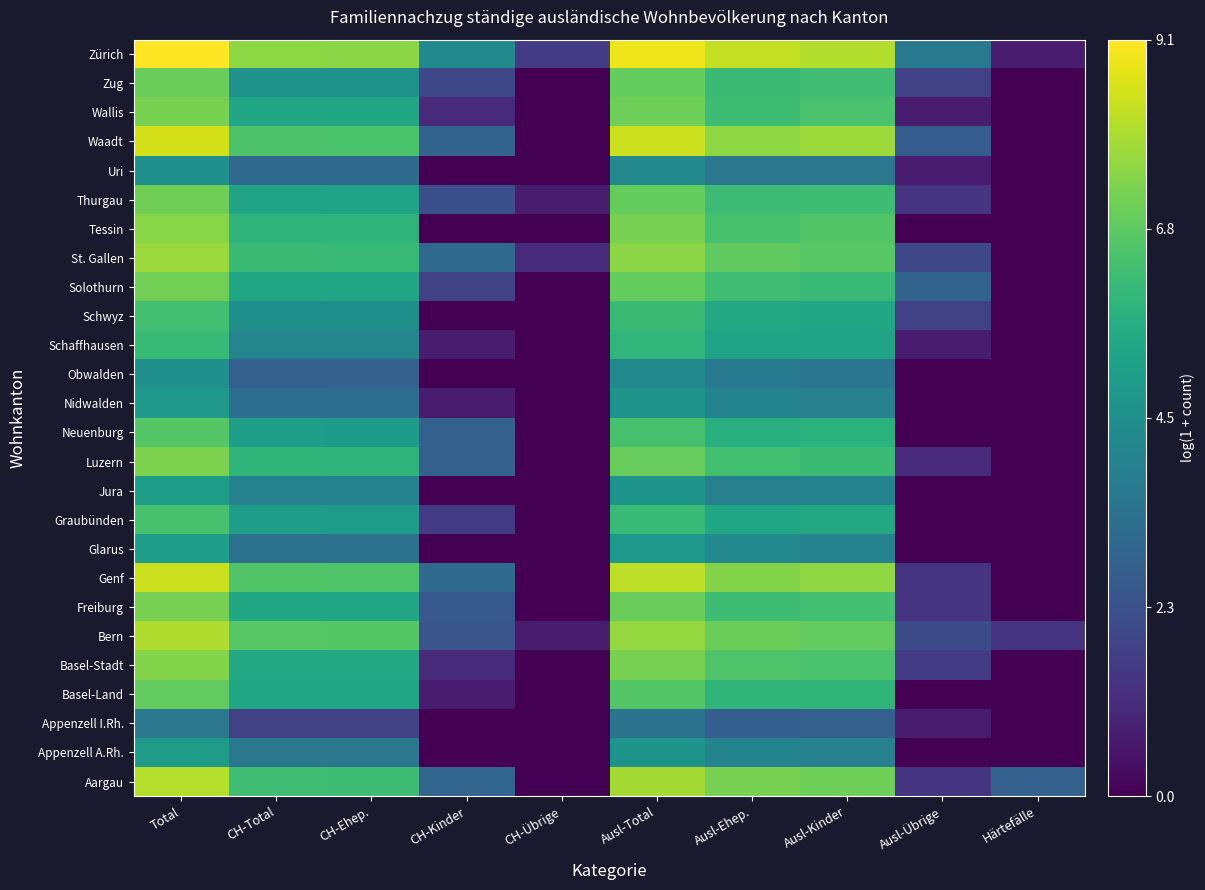

Reading right to left, transcribe all the data shown in this chart.

Aargau: Härtefälle=2.8	Ausl-Übrige=1.4	Ausl-Kinder=7.1	Ausl-Ehep.=7.2	Ausl-Total=7.8	CH-Übrige=0.0	CH-Kinder=2.9	CH-Ehep.=6.3	CH-Total=6.3	Total=8.0
Appenzell A.Rh.: Härtefälle=0.0	Ausl-Übrige=0.0	Ausl-Kinder=3.9	Ausl-Ehep.=4.1	Ausl-Total=4.7	CH-Übrige=0.0	CH-Kinder=0.0	CH-Ehep.=3.6	CH-Total=3.6	Total=5.0
Appenzell I.Rh.: Härtefälle=0.0	Ausl-Übrige=0.7	Ausl-Kinder=2.8	Ausl-Ehep.=2.7	Ausl-Total=3.4	CH-Übrige=0.0	CH-Kinder=0.0	CH-Ehep.=1.8	CH-Total=1.8	Total=3.6
Basel-Land: Härtefälle=0.0	Ausl-Übrige=0.0	Ausl-Kinder=5.9	Ausl-Ehep.=5.9	Ausl-Total=6.6	CH-Übrige=0.0	CH-Kinder=0.7	CH-Ehep.=5.4	CH-Total=5.4	Total=6.9
Basel-Stadt: Härtefälle=0.0	Ausl-Übrige=1.6	Ausl-Kinder=6.4	Ausl-Ehep.=6.6	Ausl-Total=7.2	CH-Übrige=0.0	CH-Kinder=1.1	CH-Ehep.=5.5	CH-Total=5.5	Total=7.4
Bern: Härtefälle=1.4	Ausl-Übrige=2.1	Ausl-Kinder=6.9	Ausl-Ehep.=7.0	Ausl-Total=7.6	CH-Übrige=0.7	CH-Kinder=2.4	CH-Ehep.=6.7	CH-Total=6.7	Total=8.0
Freiburg: Härtefälle=0.0	Ausl-Übrige=1.4	Ausl-Kinder=6.4	Ausl-Ehep.=6.2	Ausl-Total=7.0	CH-Übrige=0.0	CH-Kinder=2.5	CH-Ehep.=5.4	CH-Total=5.4	Total=7.2
Genf: Härtefälle=0.0	Ausl-Übrige=1.4	Ausl-Kinder=7.6	Ausl-Ehep.=7.4	Ausl-Total=8.2	CH-Übrige=0.0	CH-Kinder=3.1	CH-Ehep.=6.6	CH-Total=6.6	Total=8.3
Glarus: Härtefälle=0.0	Ausl-Übrige=0.0	Ausl-Kinder=4.0	Ausl-Ehep.=4.3	Ausl-Total=4.8	CH-Übrige=0.0	CH-Kinder=0.0	CH-Ehep.=3.4	CH-Total=3.4	Total=5.0
Graubünden: Härtefälle=0.0	Ausl-Übrige=0.0	Ausl-Kinder=5.5	Ausl-Ehep.=5.4	Ausl-Total=6.1	CH-Übrige=0.0	CH-Kinder=1.6	CH-Ehep.=5.0	CH-Total=5.0	Total=6.4
Jura: Härtefälle=0.0	Ausl-Übrige=0.0	Ausl-Kinder=4.0	Ausl-Ehep.=3.9	Ausl-Total=4.7	CH-Übrige=0.0	CH-Kinder=0.0	CH-Ehep.=4.0	CH-Total=4.0	Total=5.1
Luzern: Härtefälle=0.0	Ausl-Übrige=1.1	Ausl-Kinder=6.2	Ausl-Ehep.=6.3	Ausl-Total=6.9	CH-Übrige=0.0	CH-Kinder=2.8	CH-Ehep.=5.9	CH-Total=5.9	Total=7.3
Neuenburg: Härtefälle=0.0	Ausl-Übrige=0.0	Ausl-Kinder=5.8	Ausl-Ehep.=5.7	Ausl-Total=6.4	CH-Übrige=0.0	CH-Kinder=2.8	CH-Ehep.=4.9	CH-Total=5.0	Total=6.7
Nidwalden: Härtefälle=0.0	Ausl-Übrige=0.0	Ausl-Kinder=3.9	Ausl-Ehep.=4.1	Ausl-Total=4.7	CH-Übrige=0.0	CH-Kinder=0.7	CH-Ehep.=3.3	CH-Total=3.3	Total=4.9
Obwalden: Härtefälle=0.0	Ausl-Übrige=0.0	Ausl-Kinder=3.6	Ausl-Ehep.=3.8	Ausl-Total=4.3	CH-Übrige=0.0	CH-Kinder=0.0	CH-Ehep.=2.8	CH-Total=2.8	Total=4.5
Schaffhausen: Härtefälle=0.0	Ausl-Übrige=0.7	Ausl-Kinder=5.3	Ausl-Ehep.=5.2	Ausl-Total=6.0	CH-Übrige=0.0	CH-Kinder=0.7	CH-Ehep.=4.1	CH-Total=4.1	Total=6.1
Schwyz: Härtefälle=0.0	Ausl-Übrige=1.8	Ausl-Kinder=5.4	Ausl-Ehep.=5.5	Ausl-Total=6.2	CH-Übrige=0.0	CH-Kinder=0.0	CH-Ehep.=4.5	CH-Total=4.5	Total=6.3
Solothurn: Härtefälle=0.0	Ausl-Übrige=2.9	Ausl-Kinder=6.1	Ausl-Ehep.=6.3	Ausl-Total=6.9	CH-Übrige=0.0	CH-Kinder=1.8	CH-Ehep.=5.4	CH-Total=5.4	Total=7.1
St. Gallen: Härtefälle=0.0	Ausl-Übrige=1.9	Ausl-Kinder=6.7	Ausl-Ehep.=6.9	Ausl-Total=7.5	CH-Übrige=1.1	CH-Kinder=3.1	CH-Ehep.=6.1	CH-Total=6.2	Total=7.7
Tessin: Härtefälle=0.0	Ausl-Übrige=0.0	Ausl-Kinder=6.6	Ausl-Ehep.=6.4	Ausl-Total=7.2	CH-Übrige=0.0	CH-Kinder=0.0	CH-Ehep.=5.9	CH-Total=5.9	Total=7.4
Thurgau: Härtefälle=0.0	Ausl-Übrige=1.4	Ausl-Kinder=6.2	Ausl-Ehep.=6.2	Ausl-Total=6.9	CH-Übrige=0.7	CH-Kinder=2.2	CH-Ehep.=5.3	CH-Total=5.3	Total=7.1
Uri: Härtefälle=0.0	Ausl-Übrige=0.7	Ausl-Kinder=3.6	Ausl-Ehep.=3.6	Ausl-Total=4.3	CH-Übrige=0.0	CH-Kinder=0.0	CH-Ehep.=3.1	CH-Total=3.1	Total=4.5
Waadt: Härtefälle=0.0	Ausl-Übrige=2.6	Ausl-Kinder=7.7	Ausl-Ehep.=7.5	Ausl-Total=8.3	CH-Übrige=0.0	CH-Kinder=2.9	CH-Ehep.=6.5	CH-Total=6.5	Total=8.5
Wallis: Härtefälle=0.0	Ausl-Übrige=0.7	Ausl-Kinder=6.5	Ausl-Ehep.=6.2	Ausl-Total=7.0	CH-Übrige=0.0	CH-Kinder=1.1	CH-Ehep.=5.4	CH-Total=5.4	Total=7.2
Zug: Härtefälle=0.0	Ausl-Übrige=1.8	Ausl-Kinder=6.3	Ausl-Ehep.=6.2	Ausl-Total=6.9	CH-Übrige=0.0	CH-Kinder=1.9	CH-Ehep.=4.6	CH-Total=4.7	Total=7.0
Zürich: Härtefälle=0.7	Ausl-Übrige=3.7	Ausl-Kinder=8.0	Ausl-Ehep.=8.2	Ausl-Total=8.8	CH-Übrige=1.6	CH-Kinder=4.3	CH-Ehep.=7.5	CH-Total=7.5	Total=9.1